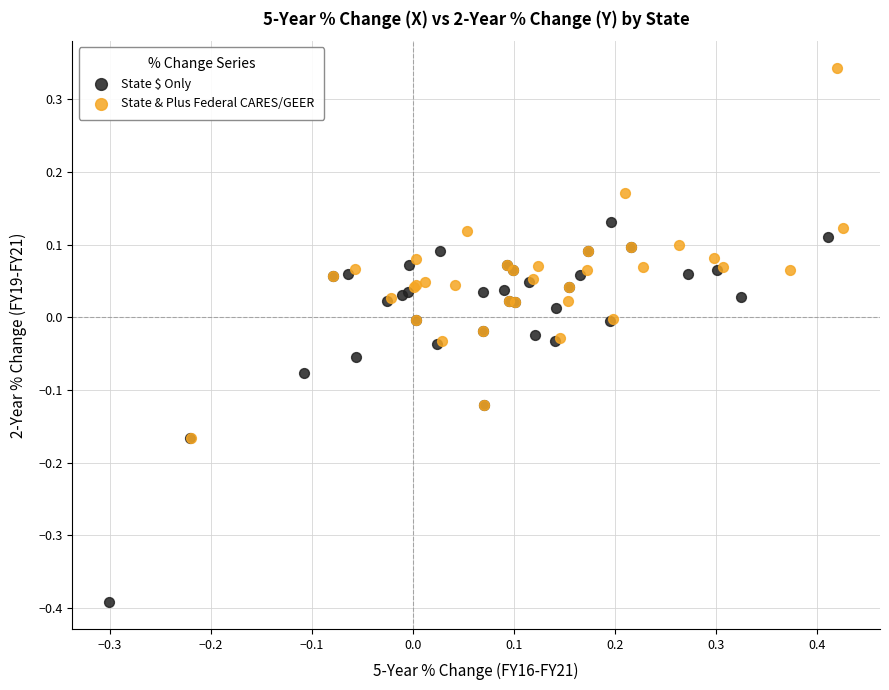

What are all the series names shown in the legend?

State $ Only, State & Plus Federal CARES/GEER